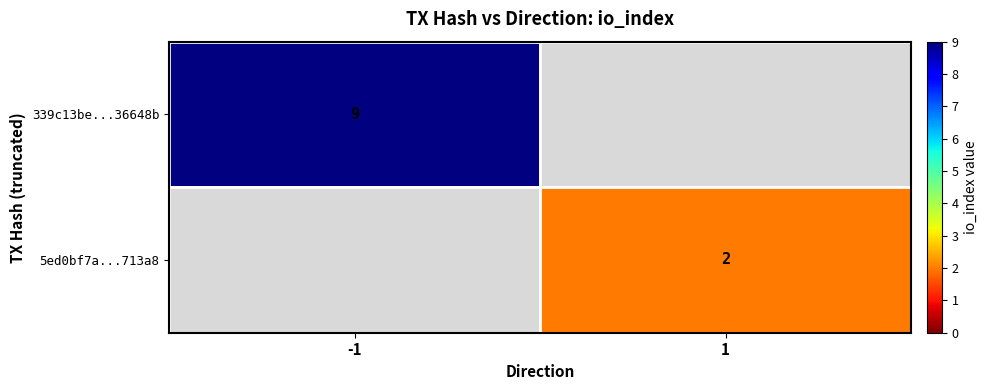

The 5ed0bf7a...713a8 series shows 2 at 1. True or false?

True